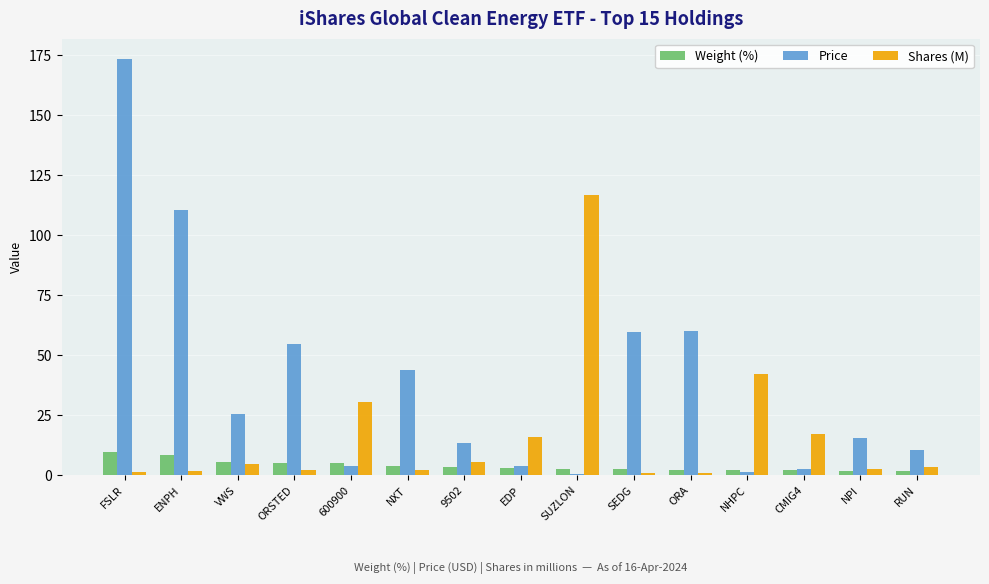

At which label does Price first exceed 15?

FSLR